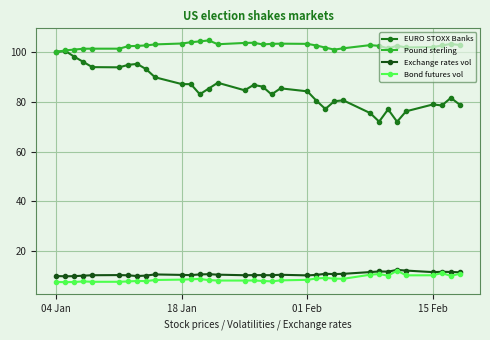

True or false: Exchange rates vol has more than 1 points higher than both neighbors.

True